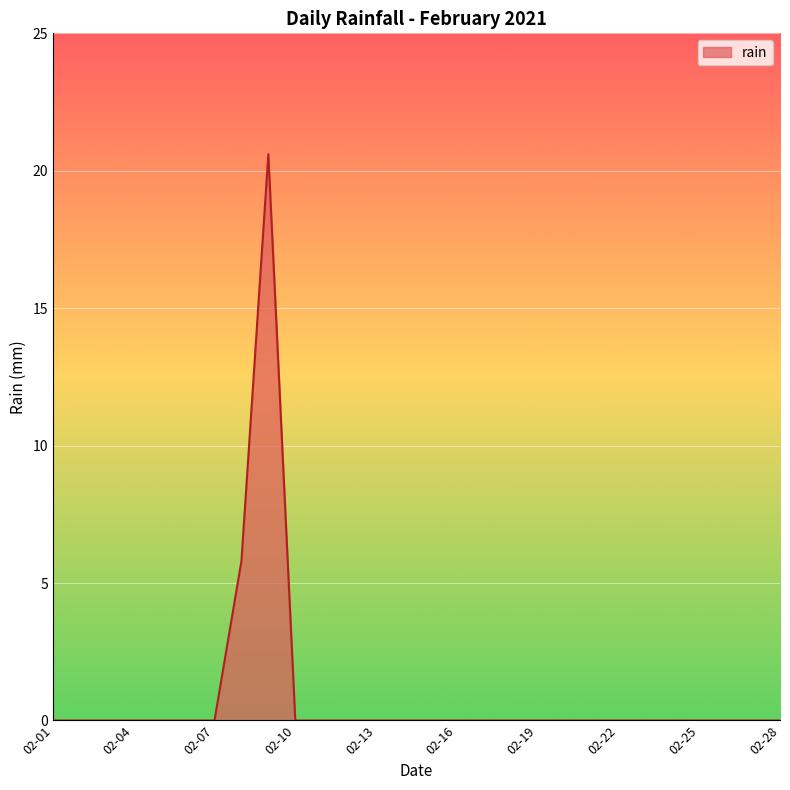

What is the maximum value shown in the chart?

20.6